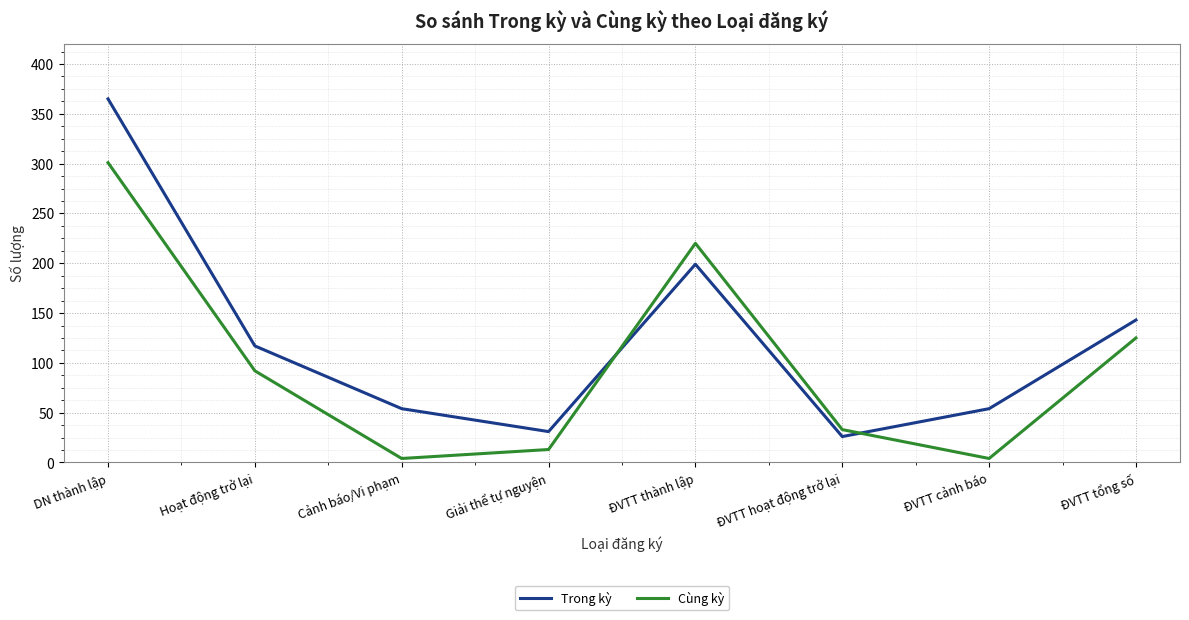

At which label does Trong kỳ reach its minimum?

ĐVTT hoạt động trở lại